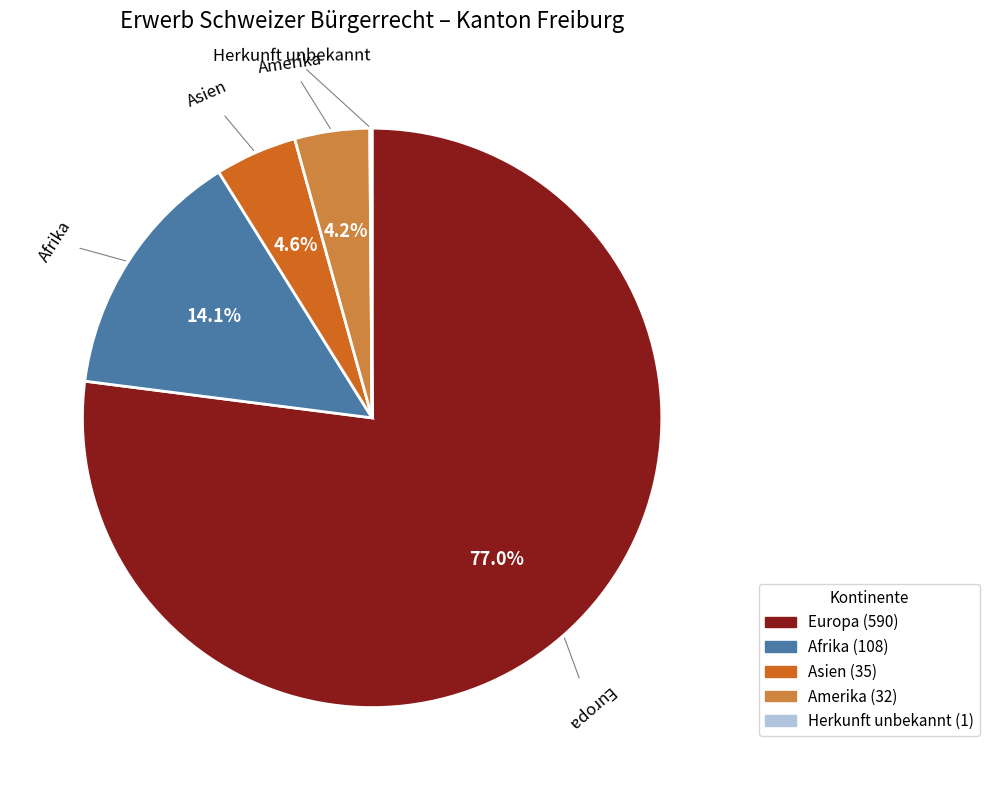

To the nearest percent, what is the difference between the largest and smallest slice percentages?

77%